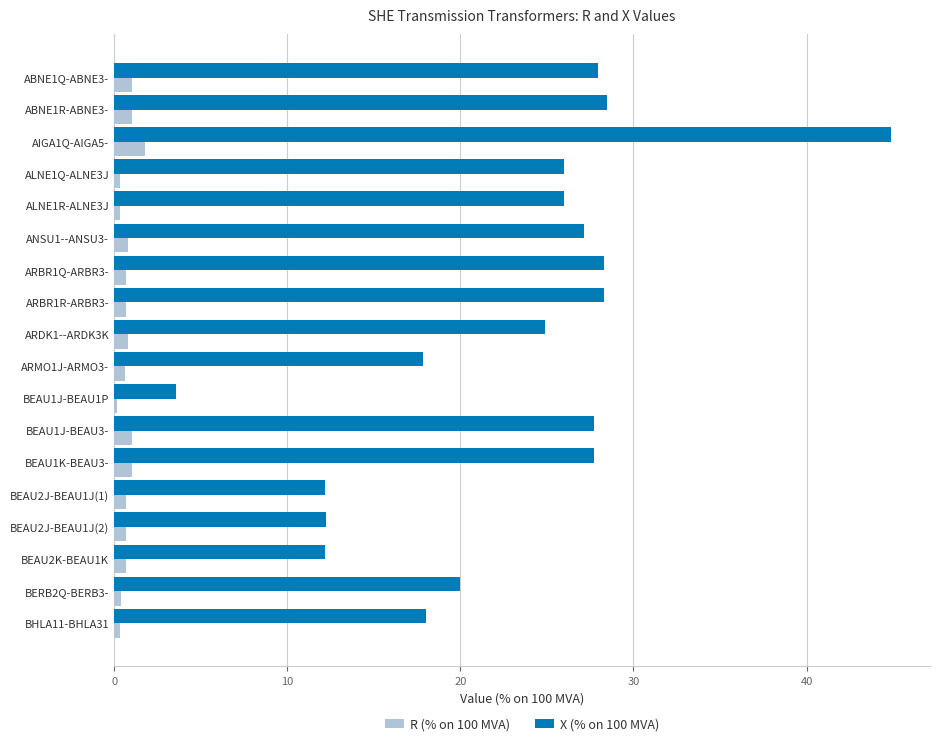

What is the difference between the maximum and minimum values in the X (% on 100 MVA) series?

41.3